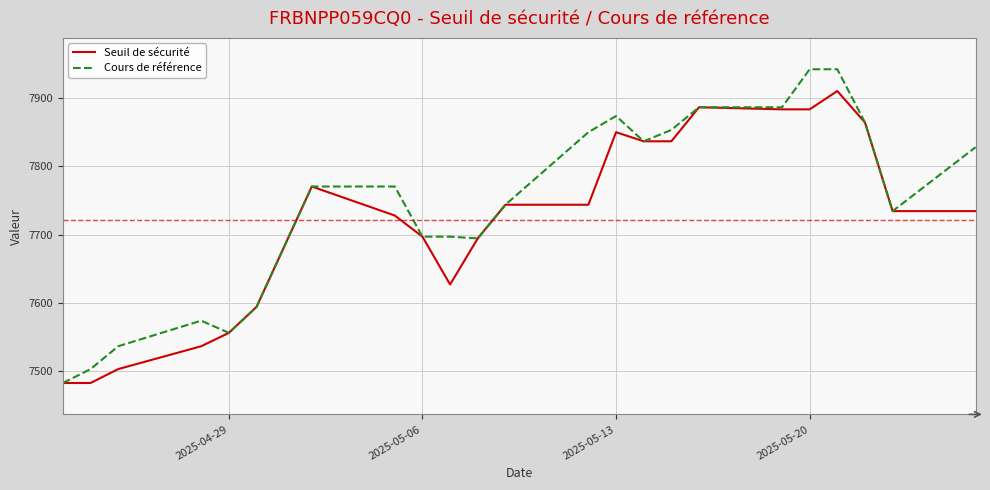

How many categories are shown in the chart?

23